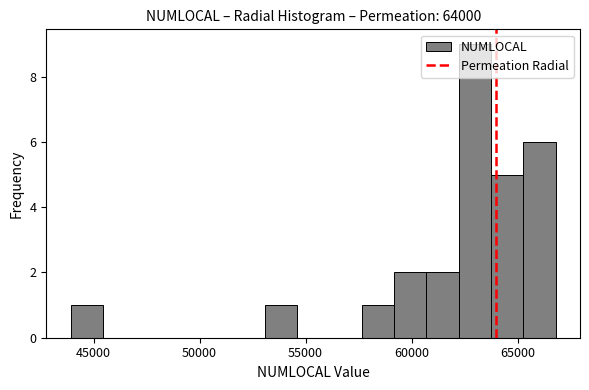

Around what value on the x-axis is the tallest bar? Give the approximate position of its centre, as read against the axis.

63000